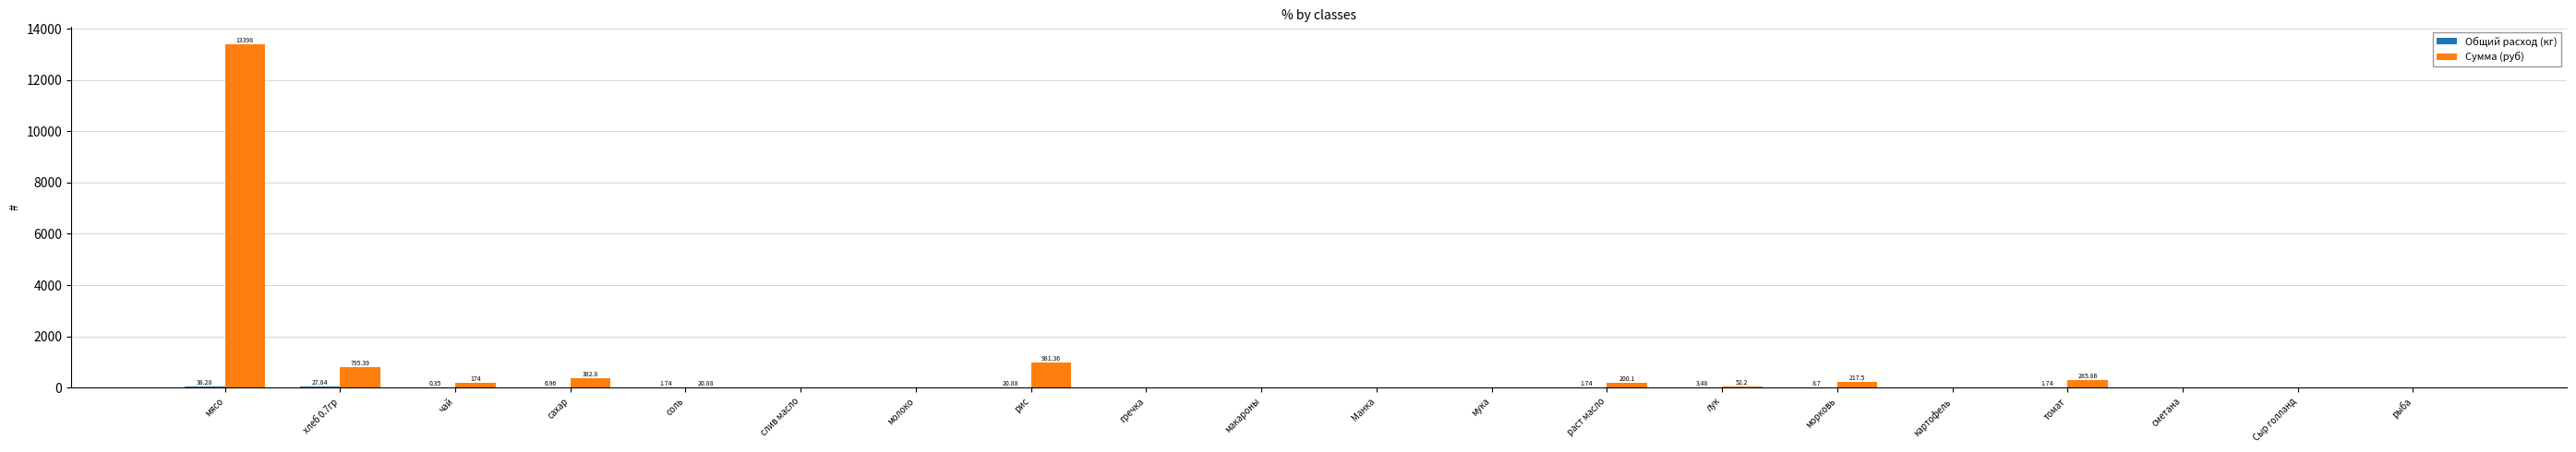

Between соль and лук, which series saw the biggest shift?

Сумма (руб)